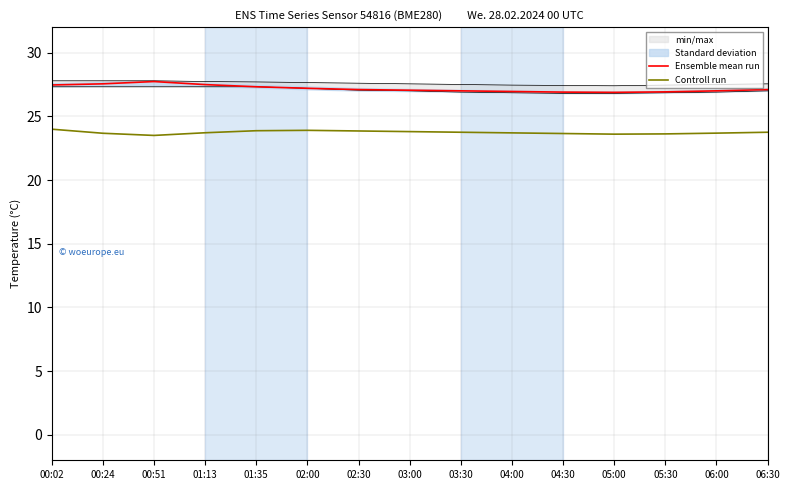

At which category does Controll run reach its first local valley?

00:51